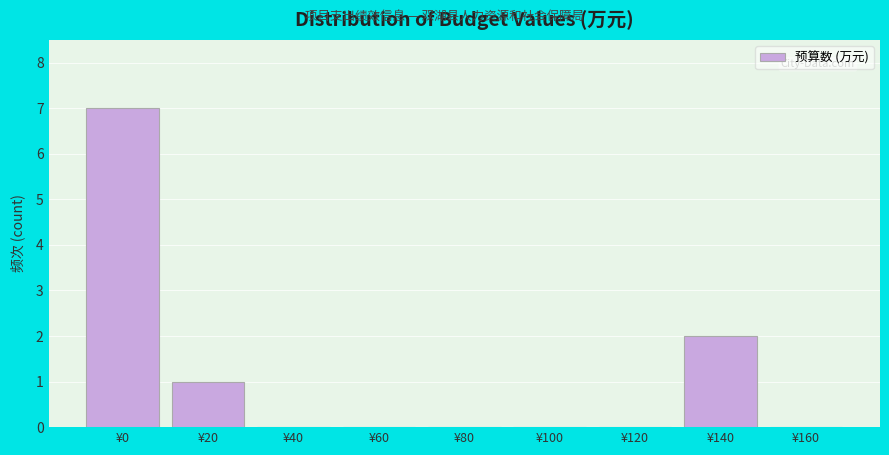

Reading left to right, extract all data points from this chart.

¥0=7	¥20=1	¥40=0	¥60=0	¥80=0	¥100=0	¥120=0	¥140=2	¥160=0